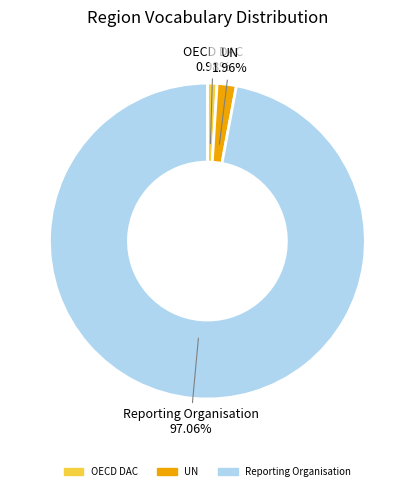

How many slices are in this pie chart?

3